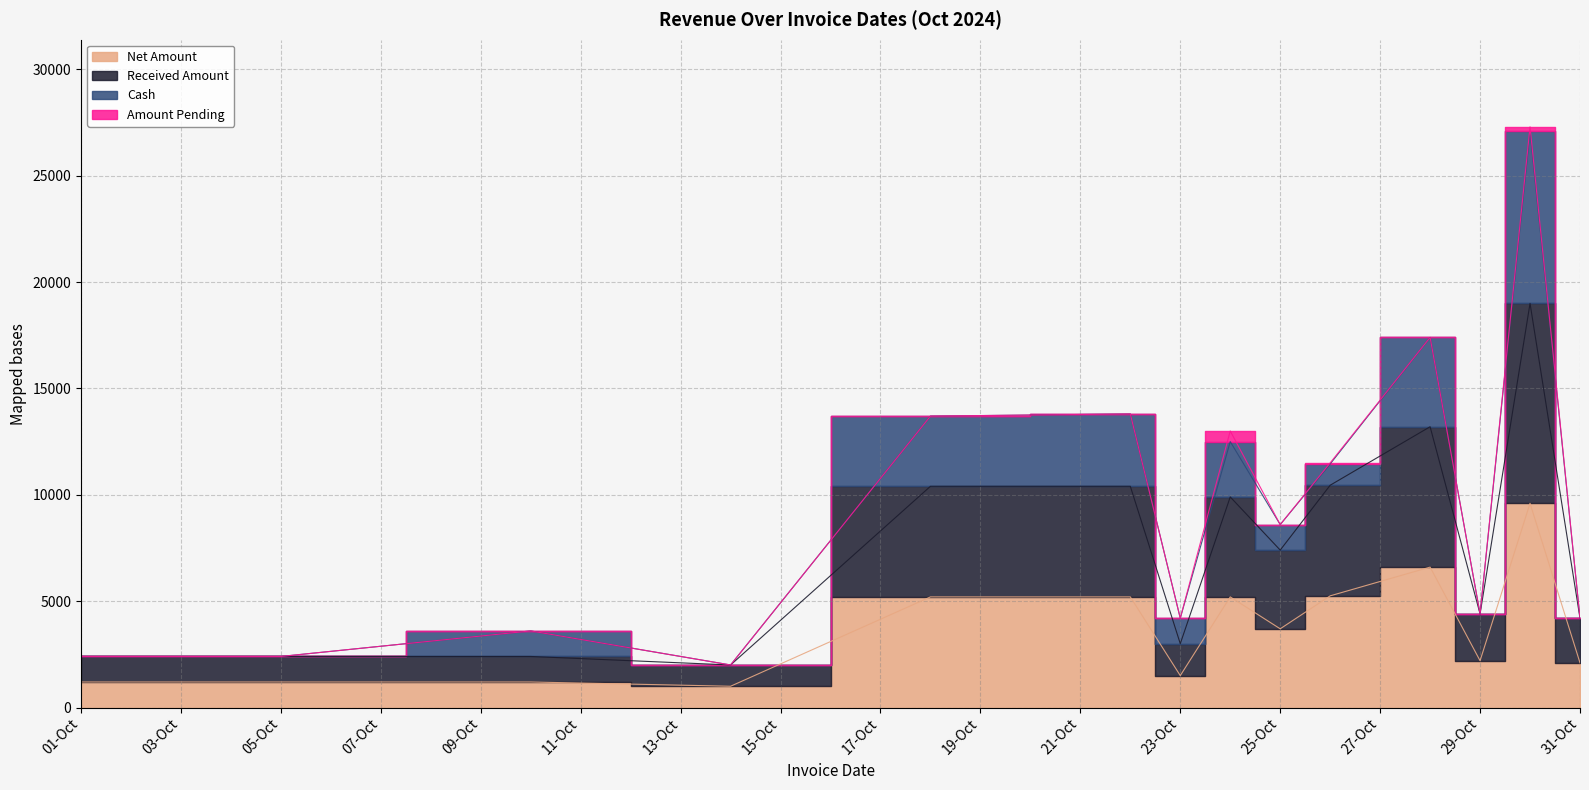

True or false: Received Amount and Net Amount cross at least once.

False